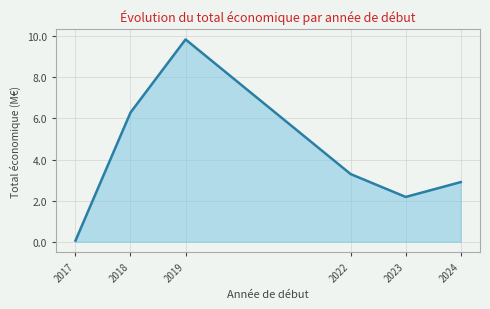

True or false: there are more than 0 points higher than both neighbors.

True